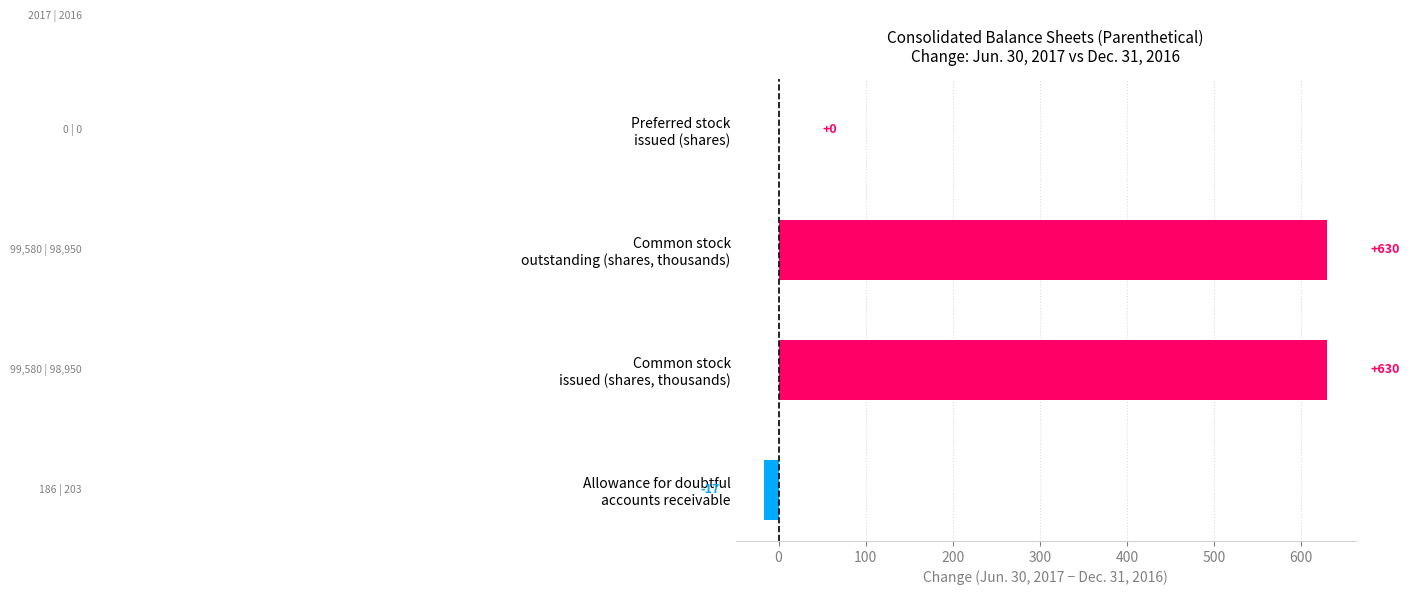

What is the maximum value shown in the chart?

630